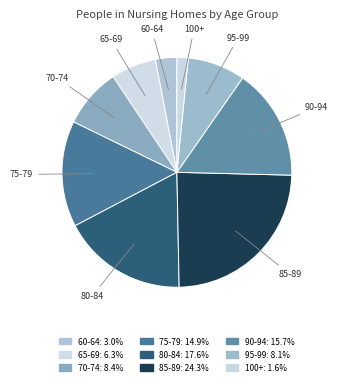

To the nearest percent, what is the combined percentage of 90-94 and 70-74?

24%